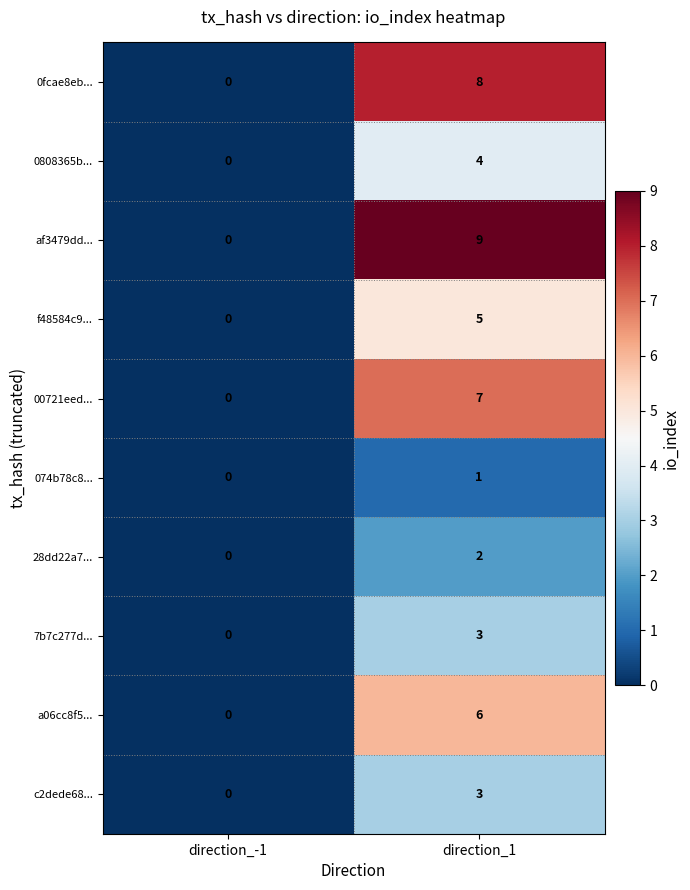

Where is f48584c9... nearest to the value 2?

direction_-1